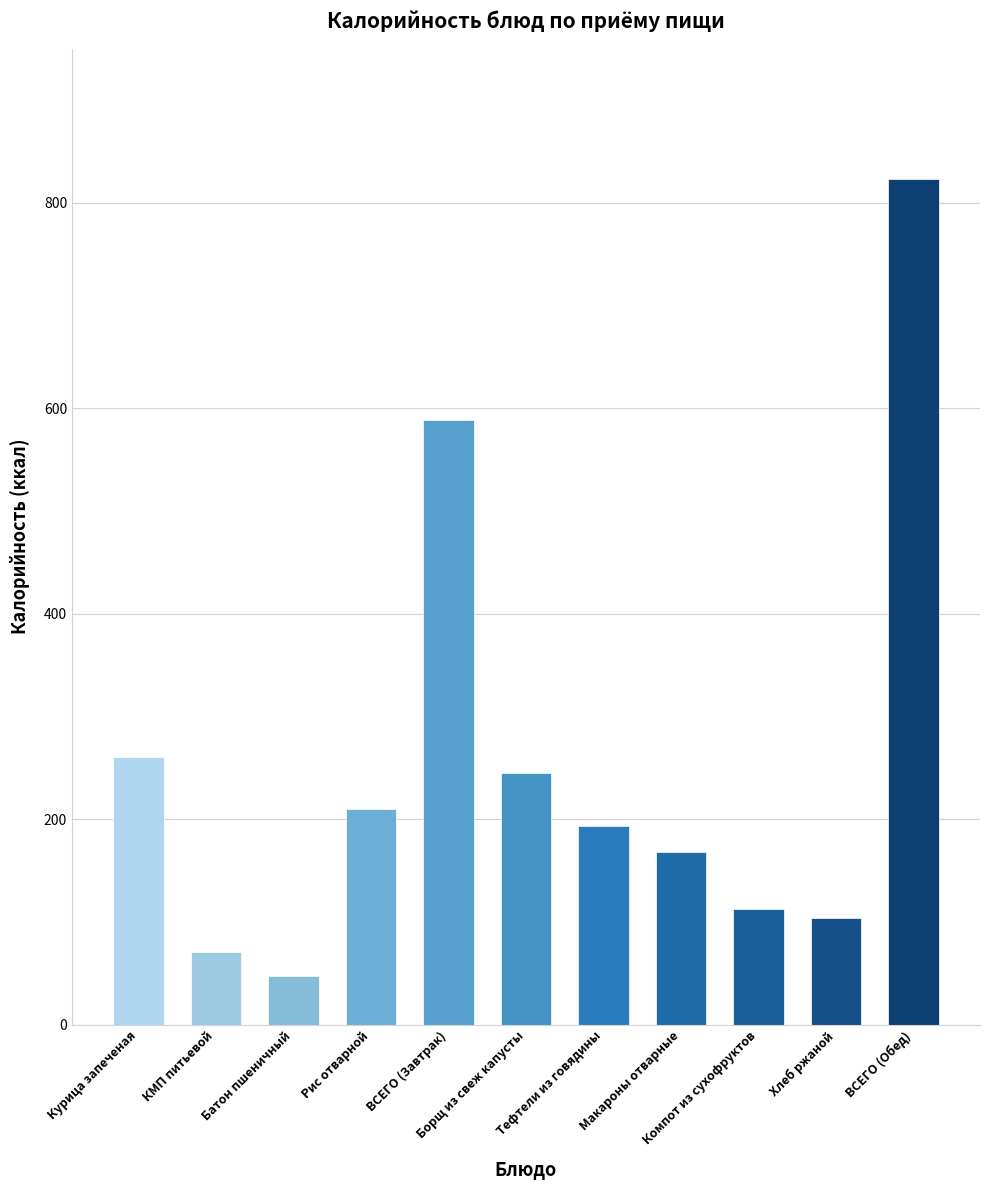

How many values are below 193?

5